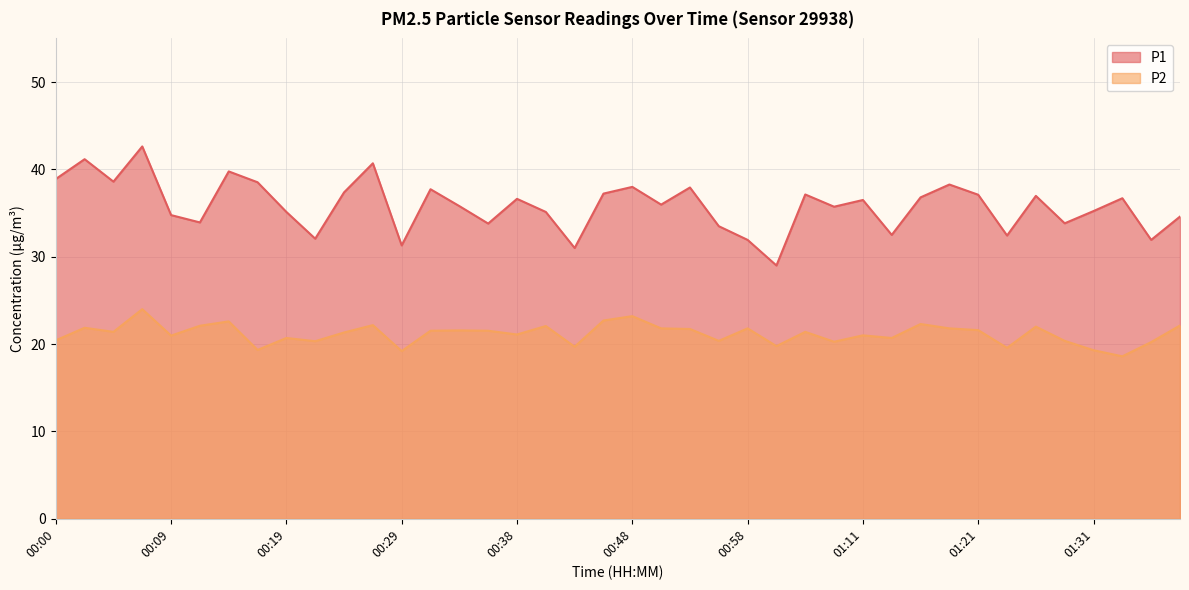

What is the maximum value shown in the chart?

42.6